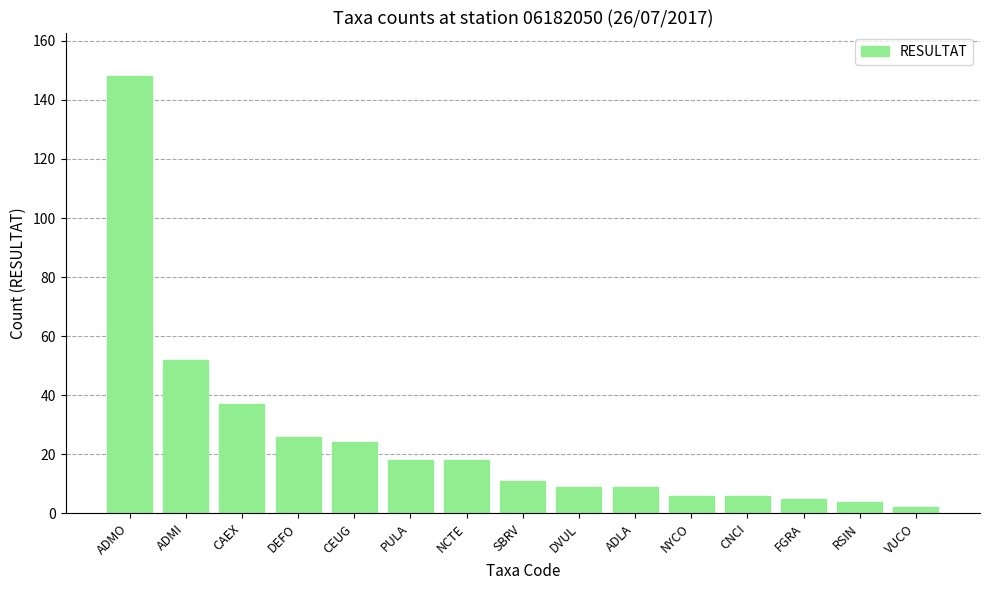

Reading left to right, transcribe all the data shown in this chart.

ADMO=148	ADMI=52	CAEX=37	DEFO=26	CEUG=24	PULA=18	NCTE=18	SBRV=11	DVUL=9	ADLA=9	NYCO=6	CNCI=6	FGRA=5	RSIN=4	VUCO=2